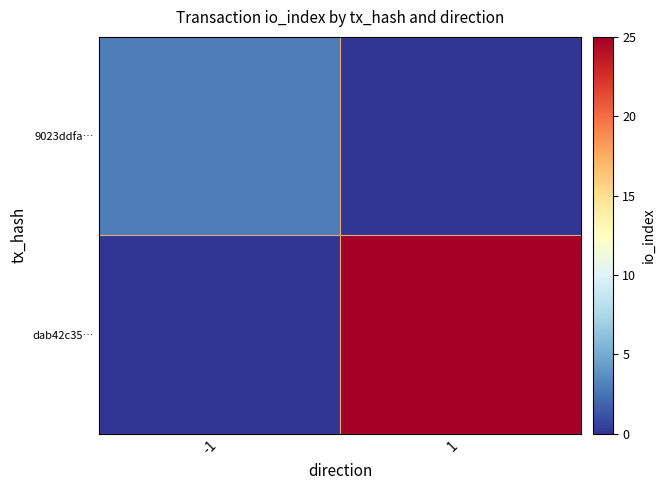

Which has a higher value, 1 or -1?

-1